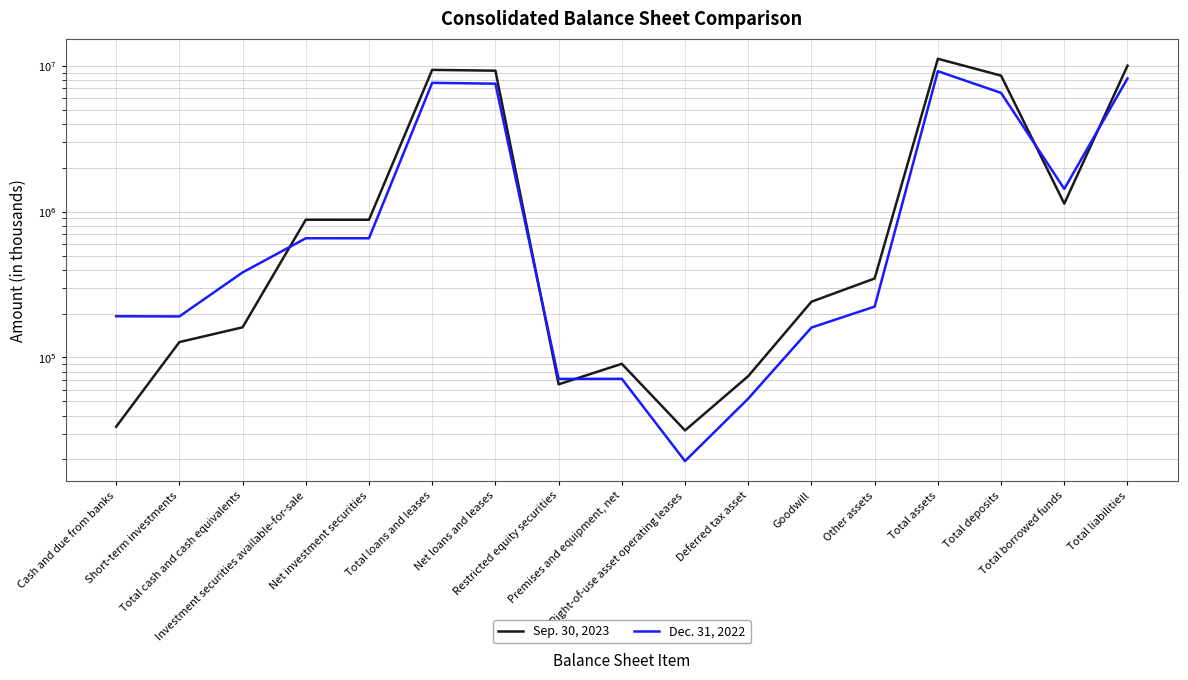

Where is Sep. 30, 2023 nearest to the value 5606087?

Total deposits